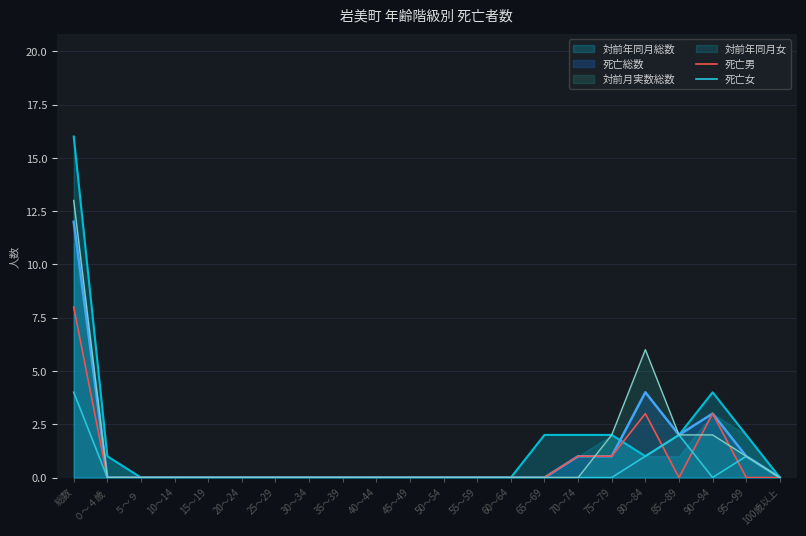

Reading left to right, what are all the values shown in this chart?

死亡男: 総数=8	０～４歳=0	５～９=0	10～14=0	15～19=0	20～24=0	25～29=0	30～34=0	35～39=0	40～44=0	45～49=0	50～54=0	55～59=0	60～64=0	65～69=0	70～74=1	75～79=1	80～84=3	85～89=0	90～94=3	95～99=0	100歳以上=0
死亡女: 総数=4	０～４歳=0	５～９=0	10～14=0	15～19=0	20～24=0	25～29=0	30～34=0	35～39=0	40～44=0	45～49=0	50～54=0	55～59=0	60～64=0	65～69=0	70～74=0	75～79=0	80～84=1	85～89=2	90～94=0	95～99=1	100歳以上=0